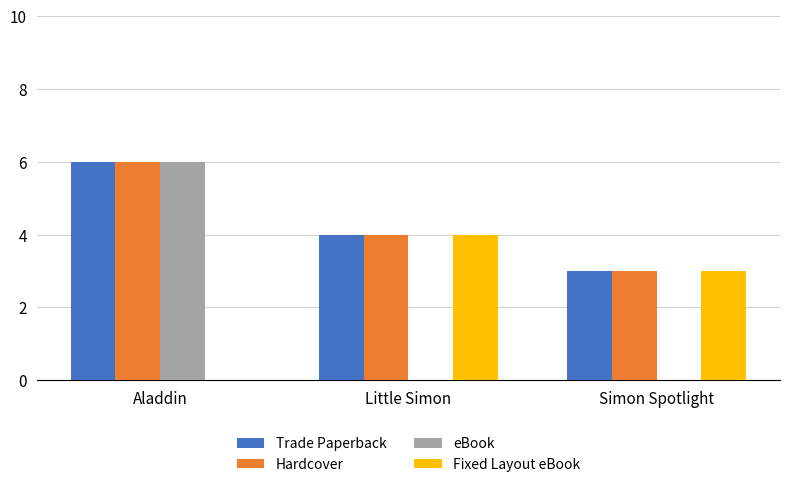

Reading left to right, transcribe all the data shown in this chart.

Trade Paperback: Aladdin=6	Little Simon=4	Simon Spotlight=3
Hardcover: Aladdin=6	Little Simon=4	Simon Spotlight=3
eBook: Aladdin=6	Little Simon=0	Simon Spotlight=0
Fixed Layout eBook: Aladdin=0	Little Simon=4	Simon Spotlight=3